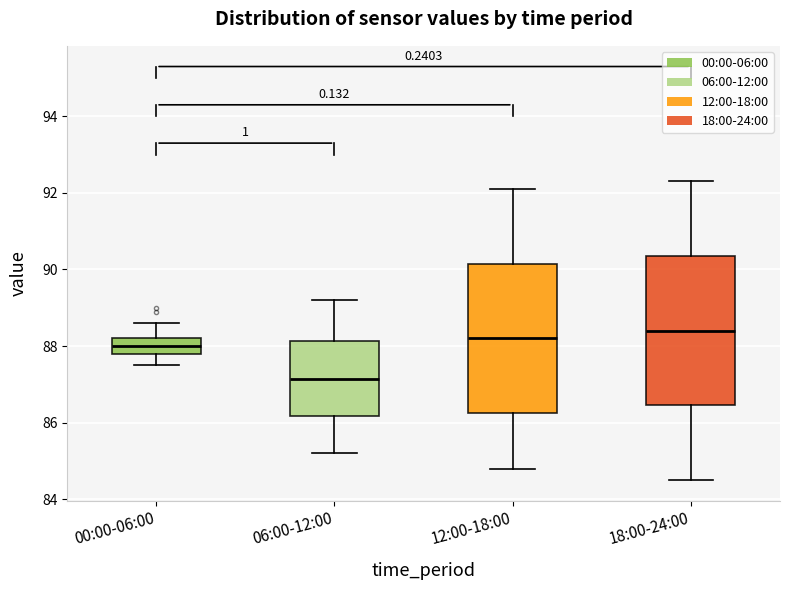

Which box's median line is the lowest?

06:00-12:00